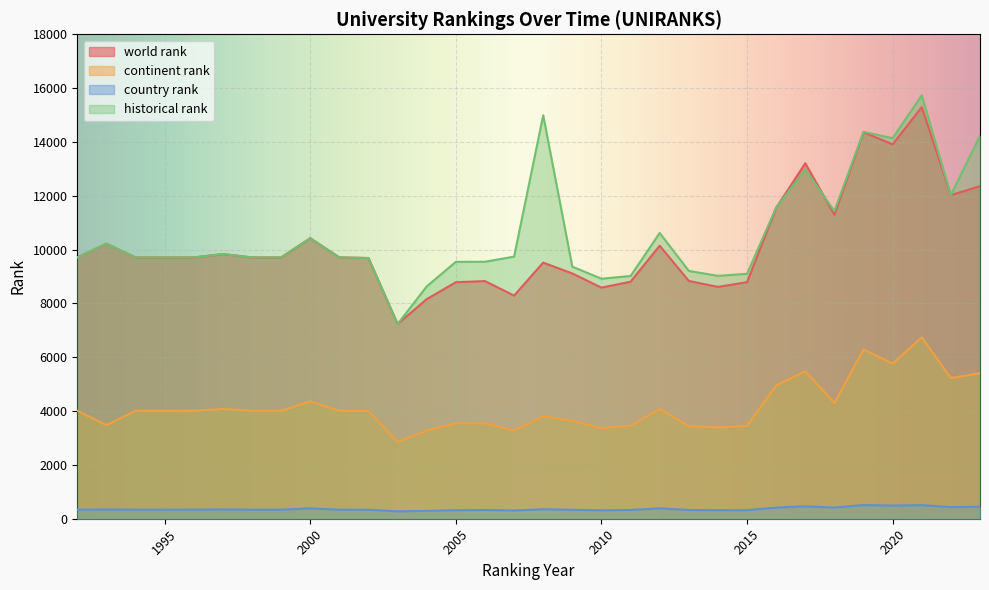

Reading left to right, extract all data points from this chart.

world rank: 1992=9709	1993=10218	1994=9709	1995=9709	1996=9709	1997=9834	1998=9709	1999=9709	2000=10423	2001=9709	2002=9686	2003=7235	2004=8160	2005=8788	2006=8830	2007=8292	2008=9517	2009=9113	2010=8587	2011=8808	2012=10146	2013=8835	2014=8614	2015=8791	2016=11552	2017=13210	2018=11296	2019=14360	2020=13912	2021=15294	2022=12026	2023=12357
continent rank: 1992=4013	1993=3476	1994=4013	1995=4013	1996=4013	1997=4078	1998=4013	1999=4013	2000=4359	2001=4013	2002=3999	2003=2848	2004=3273	2005=3547	2006=3543	2007=3279	2008=3801	2009=3635	2010=3365	2011=3457	2012=4076	2013=3443	2014=3388	2015=3450	2016=4951	2017=5479	2018=4300	2019=6285	2020=5765	2021=6737	2022=5227	2023=5407
country rank: 1992=336	1993=345	1994=336	1995=336	1996=336	1997=346	1998=336	1999=336	2000=385	2001=336	2002=335	2003=275	2004=293	2005=316	2006=325	2007=306	2008=353	2009=331	2010=312	2011=326	2012=385	2013=327	2014=316	2015=320	2016=414	2017=463	2018=415	2019=508	2020=489	2021=505	2022=433	2023=445
historical rank: 1992=9709	1993=10218	1994=9709	1995=9709	1996=9709	1997=9834	1998=9709	1999=9709	2000=10423	2001=9709	2002=9686	2003=7235	2004=8632	2005=9546	2006=9548	2007=9739	2008=14992	2009=9365	2010=8918	2011=9019	2012=10618	2013=9208	2014=9024	2015=9100	2016=11558	2017=12975	2018=11430	2019=14375	2020=14139	2021=15730	2022=12026	2023=14232